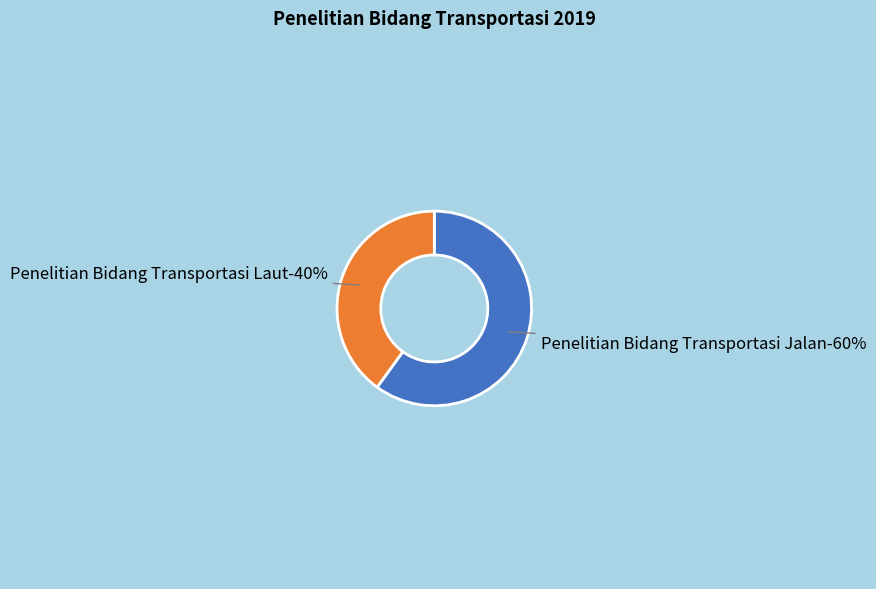

What is the total percentage of Penelitian Bidang Transportasi Laut and Penelitian Bidang Transportasi Jalan?

100.0%